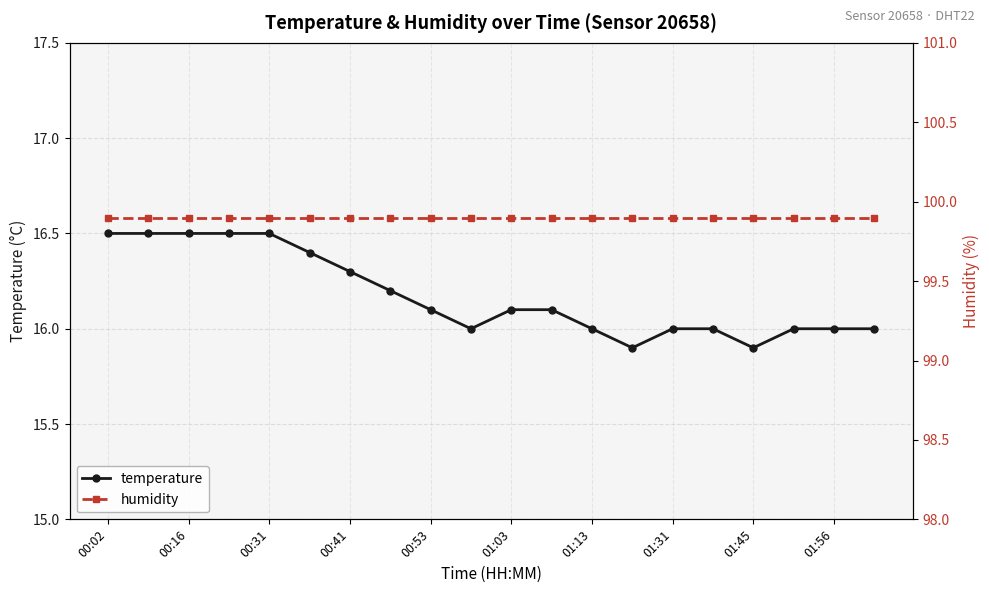

The value of temperature at 01:31 is 24.7. True or false?

False